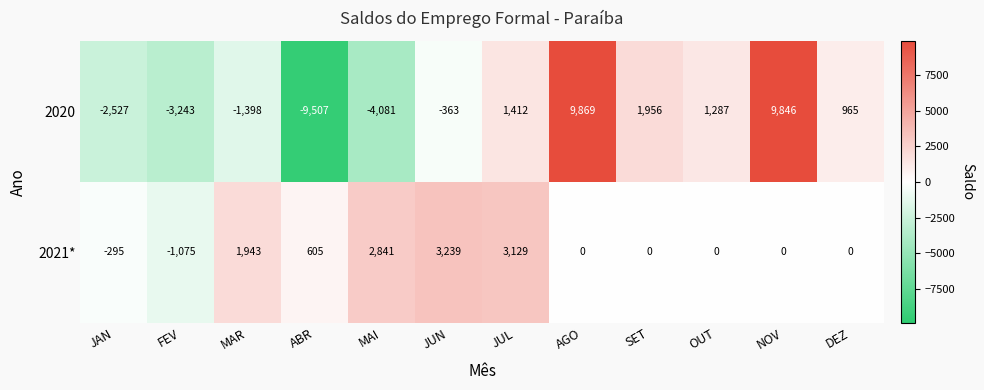

Reading right to left, list all the values displayed in this chart.

2020: DEZ=965	NOV=9846	OUT=1287	SET=1956	AGO=9869	JUL=1412	JUN=-363	MAI=-4081	ABR=-9507	MAR=-1398	FEV=-3243	JAN=-2527
2021*: DEZ=0	NOV=0	OUT=0	SET=0	AGO=0	JUL=3129	JUN=3239	MAI=2841	ABR=605	MAR=1943	FEV=-1075	JAN=-295